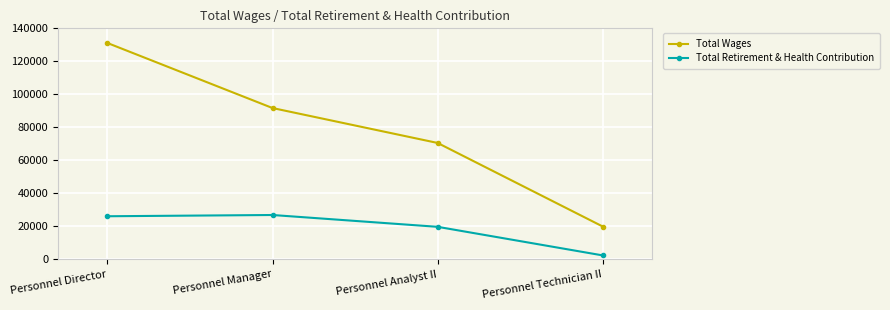

The value of Total Wages at Personnel Director is 60352. True or false?

False